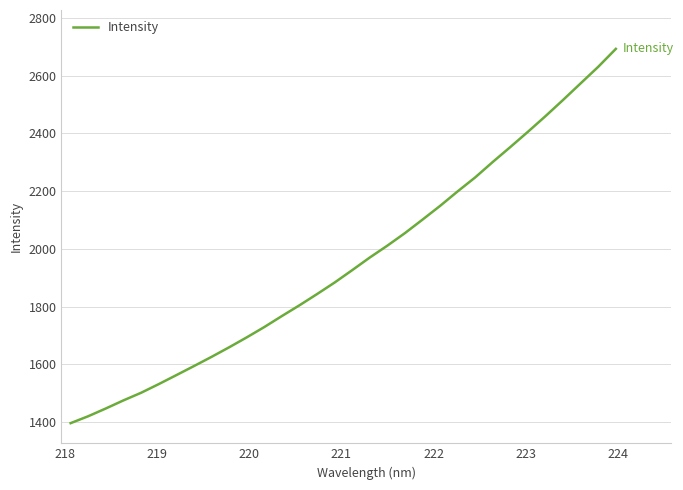

What is the greatest value displayed?

2692.4